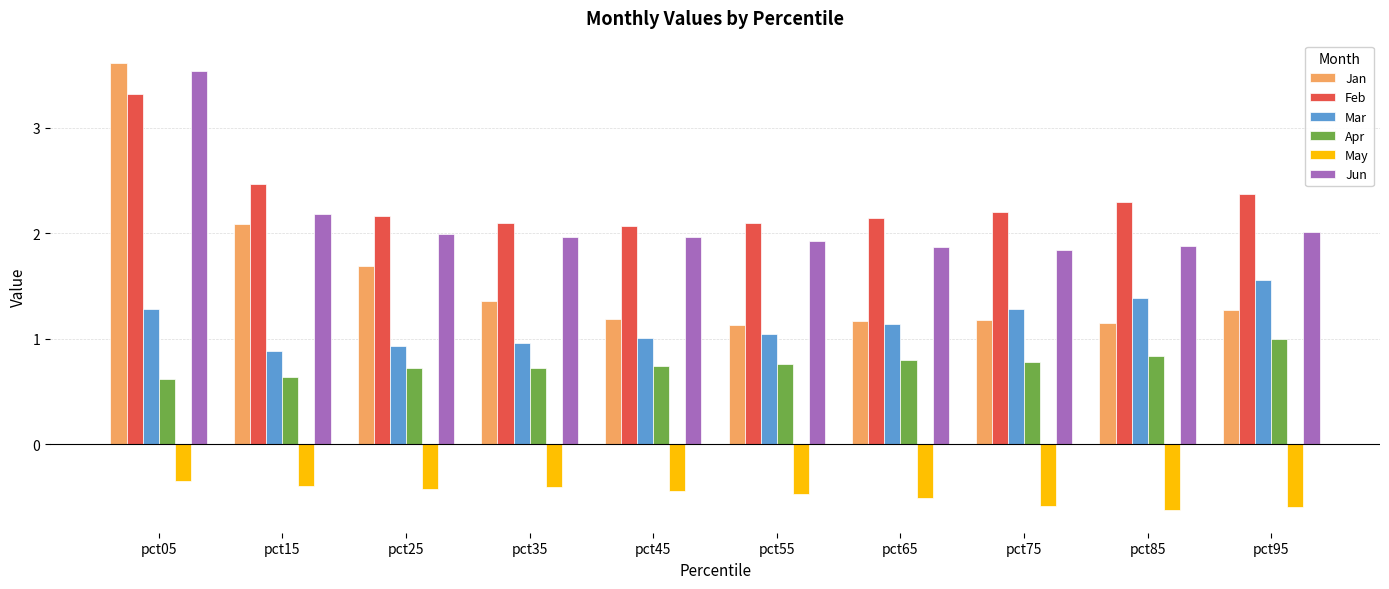

At pct95, list the series in order from smallest to largest.

May, Apr, Jan, Mar, Jun, Feb